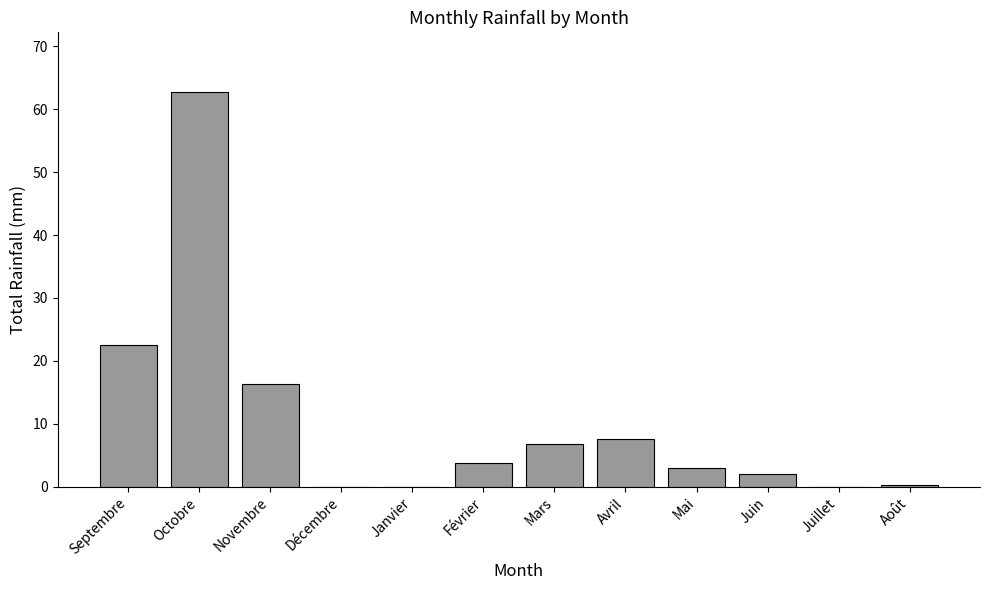

What is the sum of the values at Novembre and Avril?

24.0